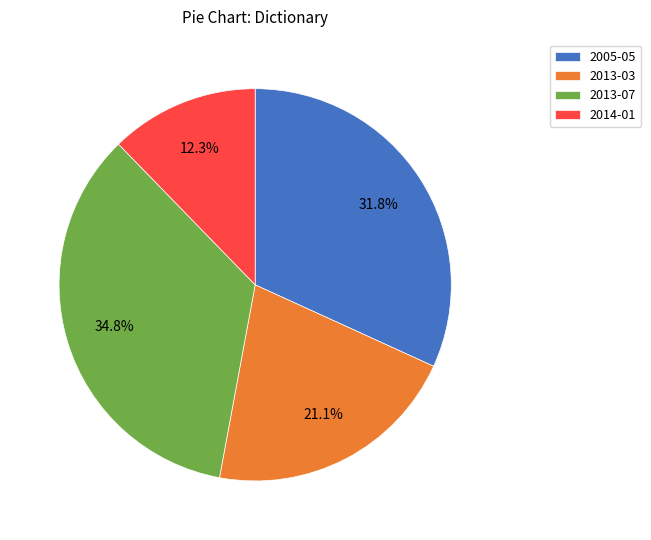

What is the ratio of the value at 2005-05 to the value at 2013-07?

0.9